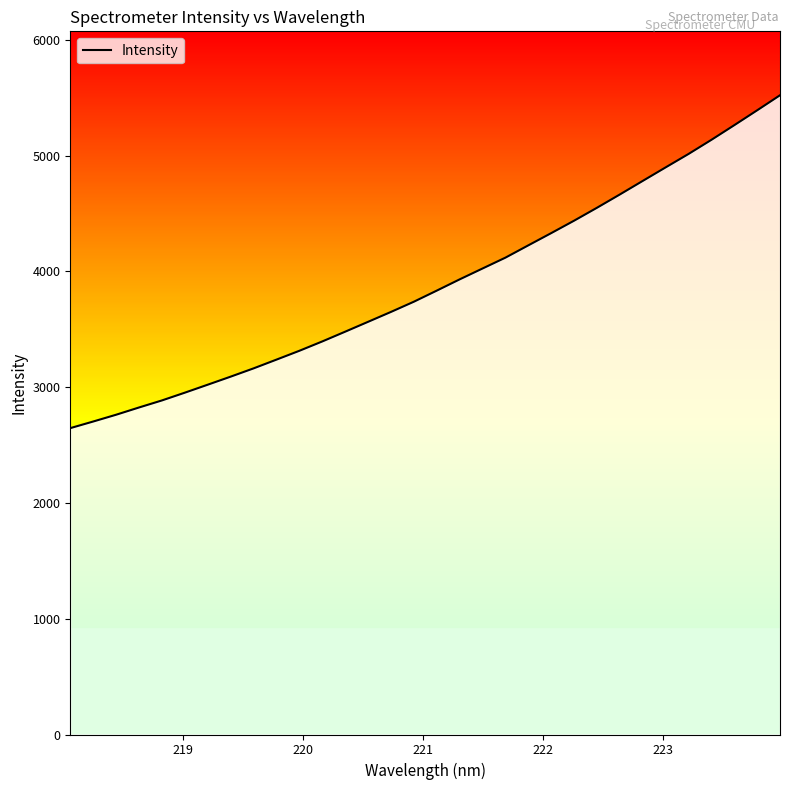

How many lines are shown in the chart?

1